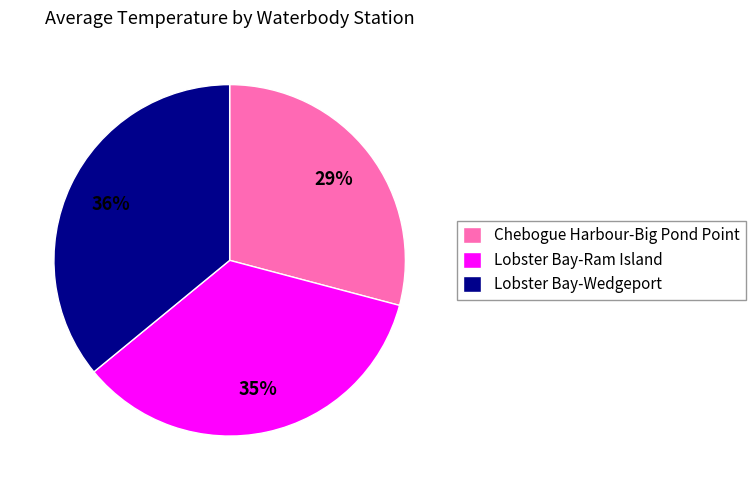

Is Chebogue Harbour-Big Pond Point the majority of the pie?

No